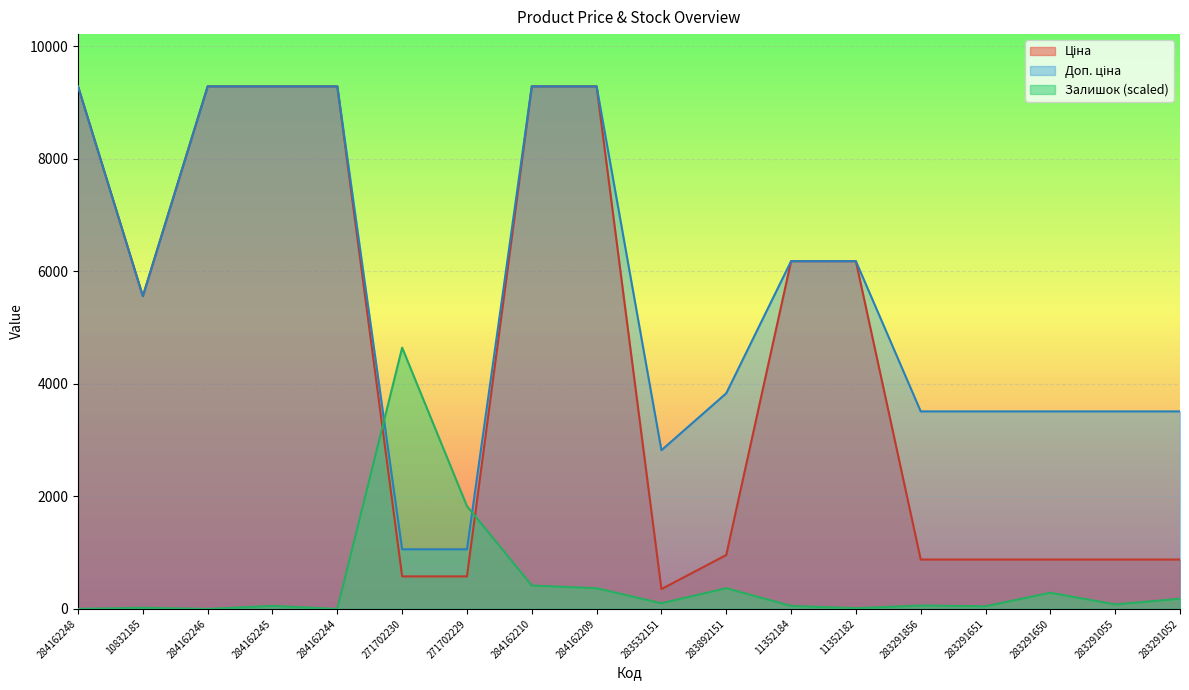

At how many categories does at least one series exceed 2536?

17